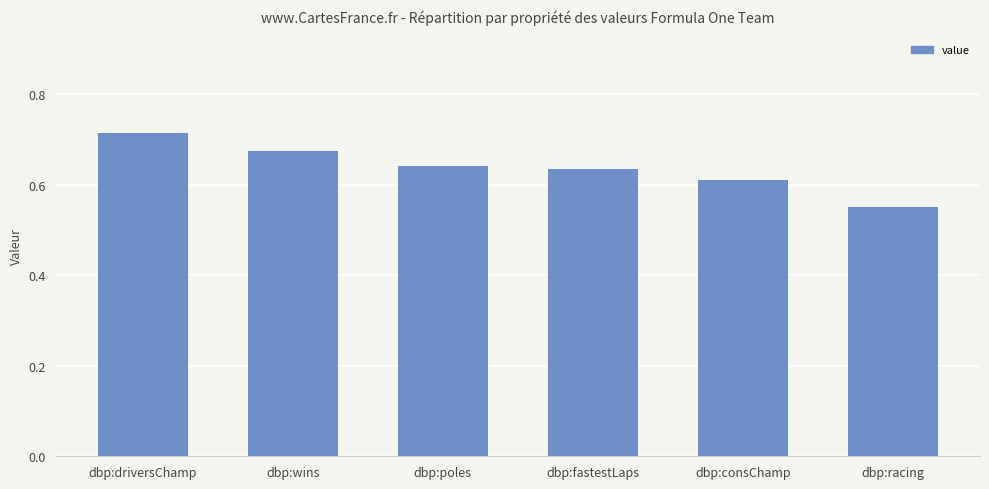

Which category has the lowest value across all series?

dbp:racing